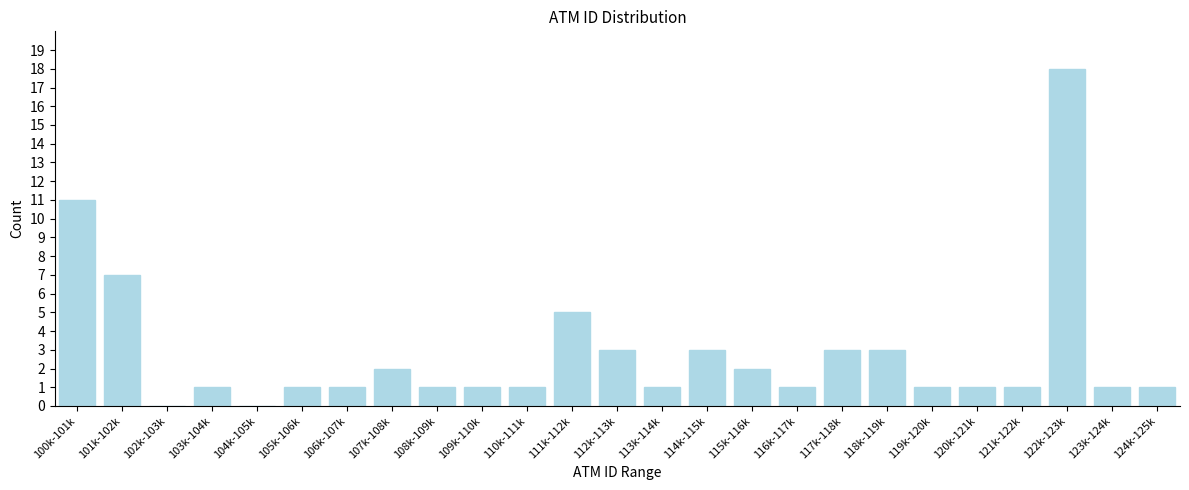

Reading left to right, list all the values displayed in this chart.

100k-101k=11	101k-102k=7	102k-103k=0	103k-104k=1	104k-105k=0	105k-106k=1	106k-107k=1	107k-108k=2	108k-109k=1	109k-110k=1	110k-111k=1	111k-112k=5	112k-113k=3	113k-114k=1	114k-115k=3	115k-116k=2	116k-117k=1	117k-118k=3	118k-119k=3	119k-120k=1	120k-121k=1	121k-122k=1	122k-123k=18	123k-124k=1	124k-125k=1